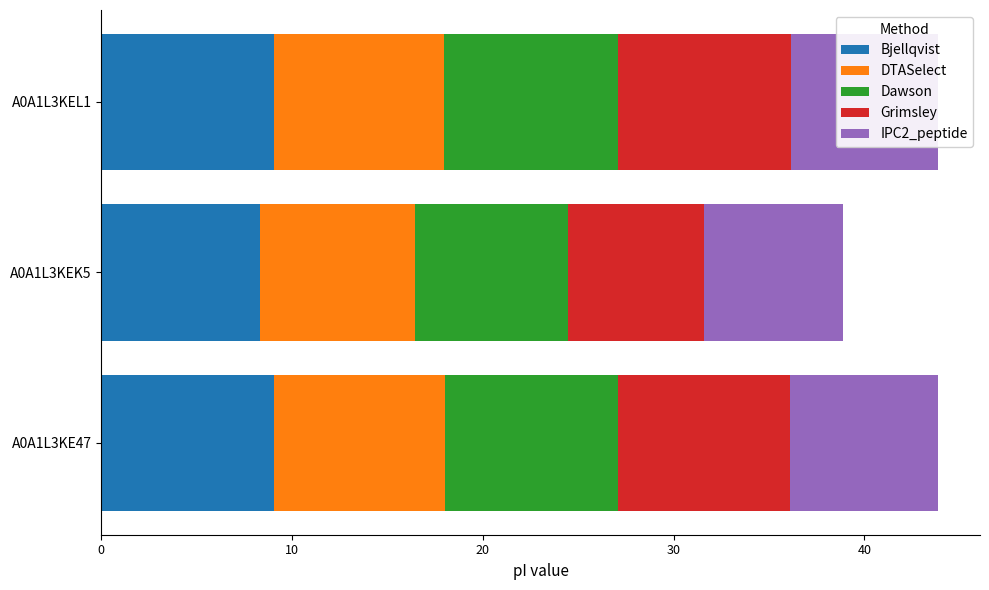

The Bjellqvist series shows 9.0 at A0A1L3KEL1. True or false?

True